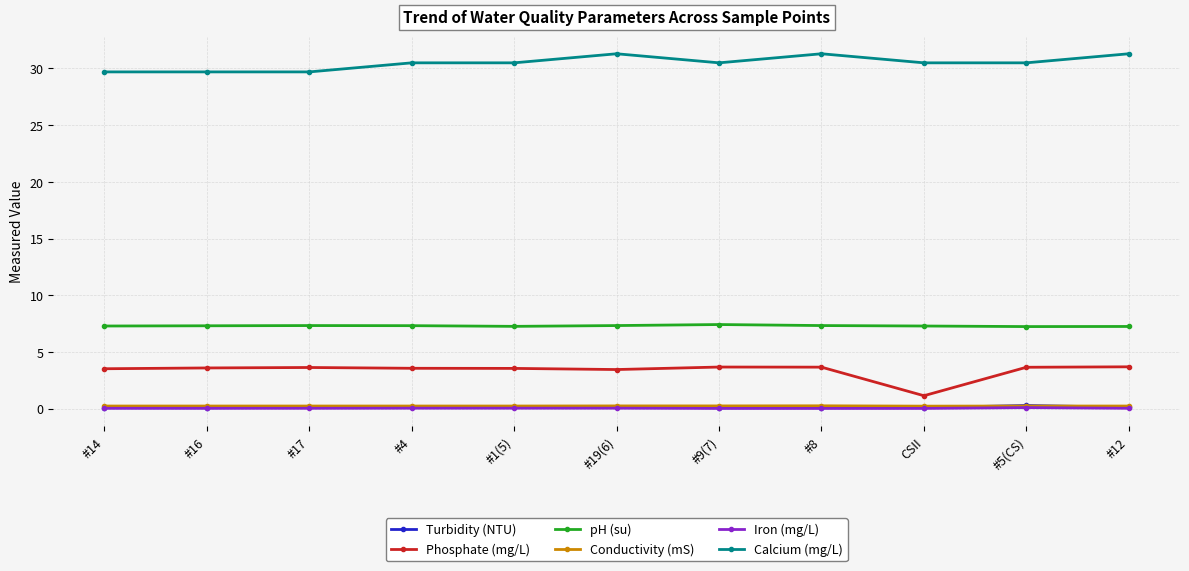

Is it true that Calcium (mg/L) equals 31.3 at #12?

True